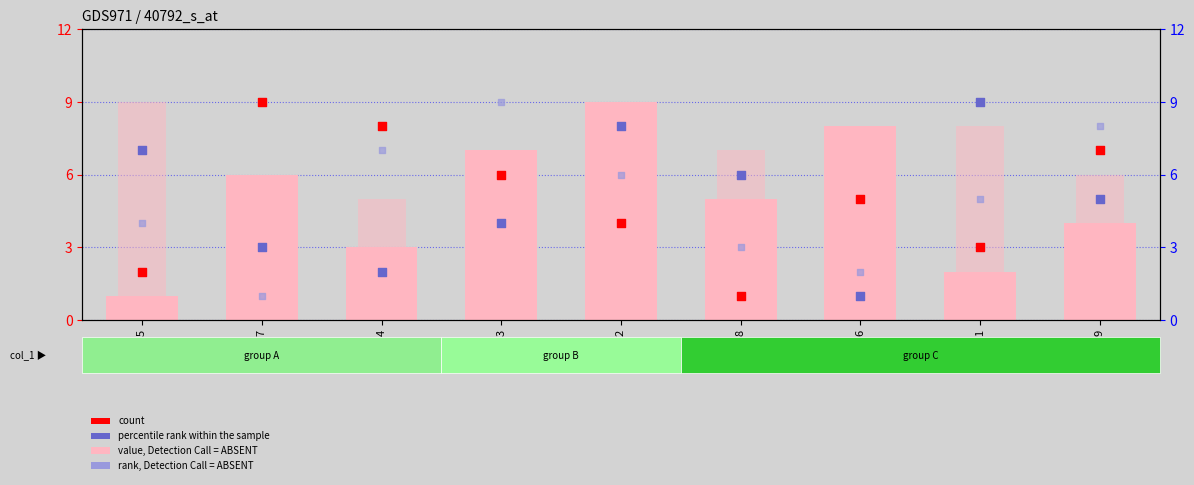

Is the value of percentile rank within the sample at 3 greater than the value of rank, Detection Call = ABSENT at 2?

Yes